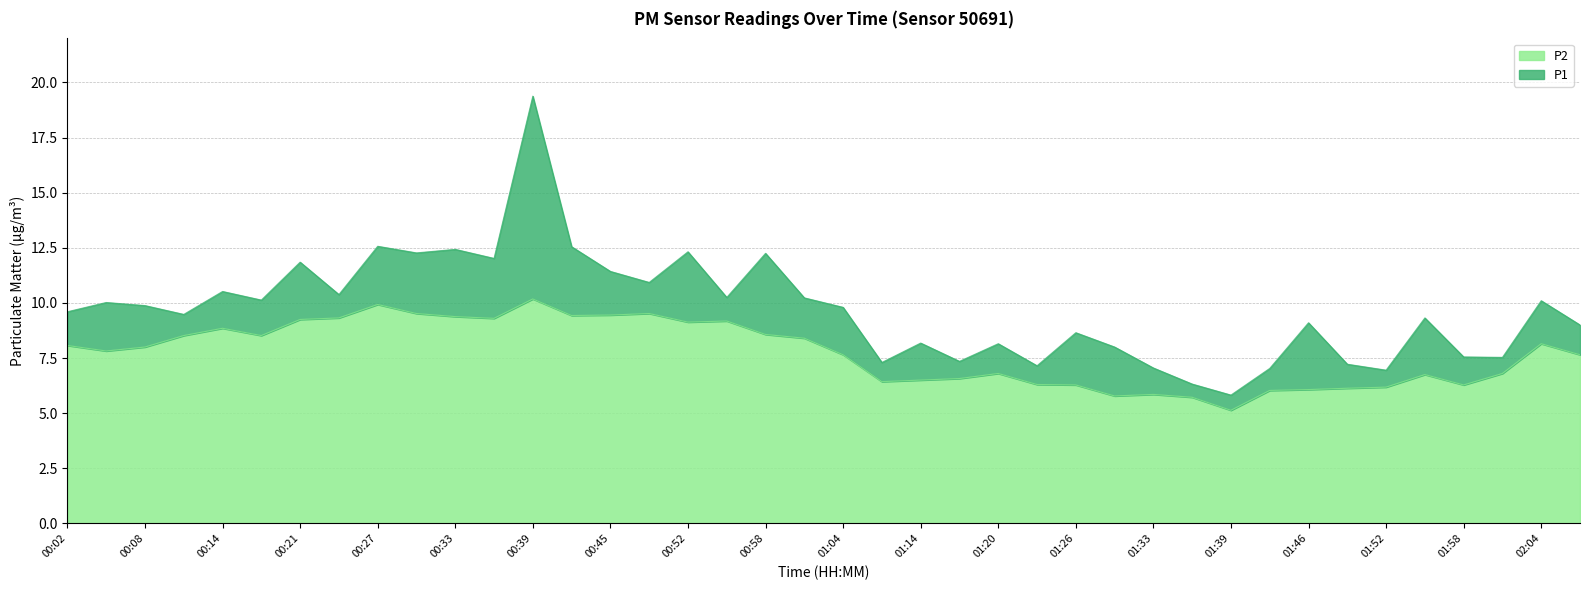

Read the P2 value at 00:14.

8.8